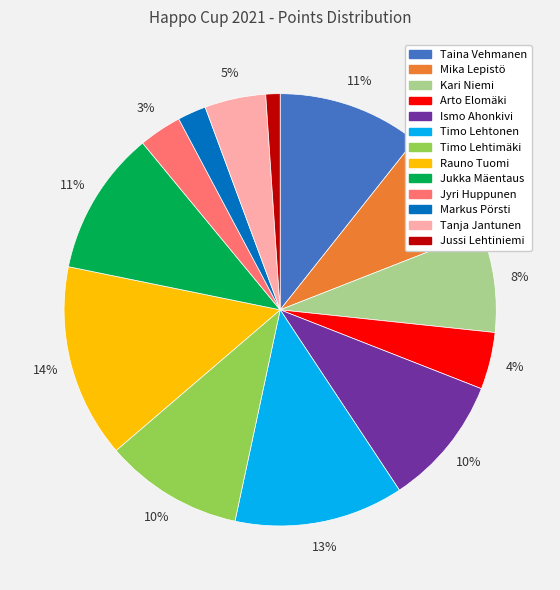

What is the ratio of the value at Jussi Lehtiniemi to the value at Tanja Jantunen?

0.2